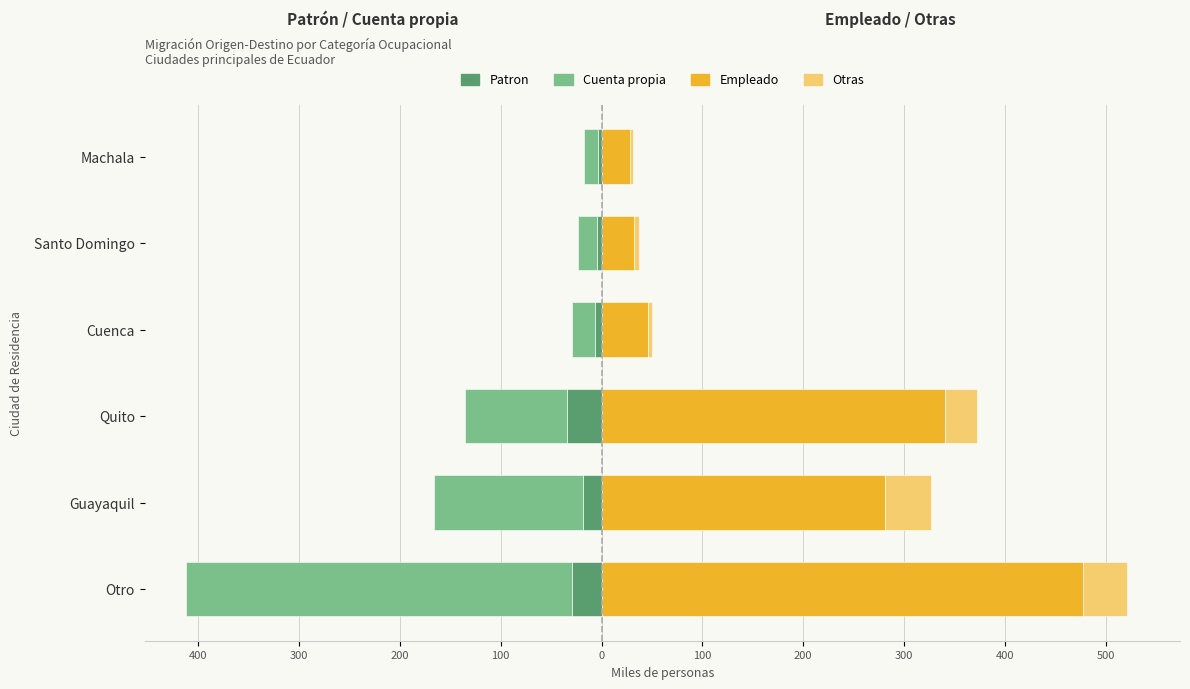

What are all the series names shown in the legend?

Patron, Cuenta propia, Empleado, Otras